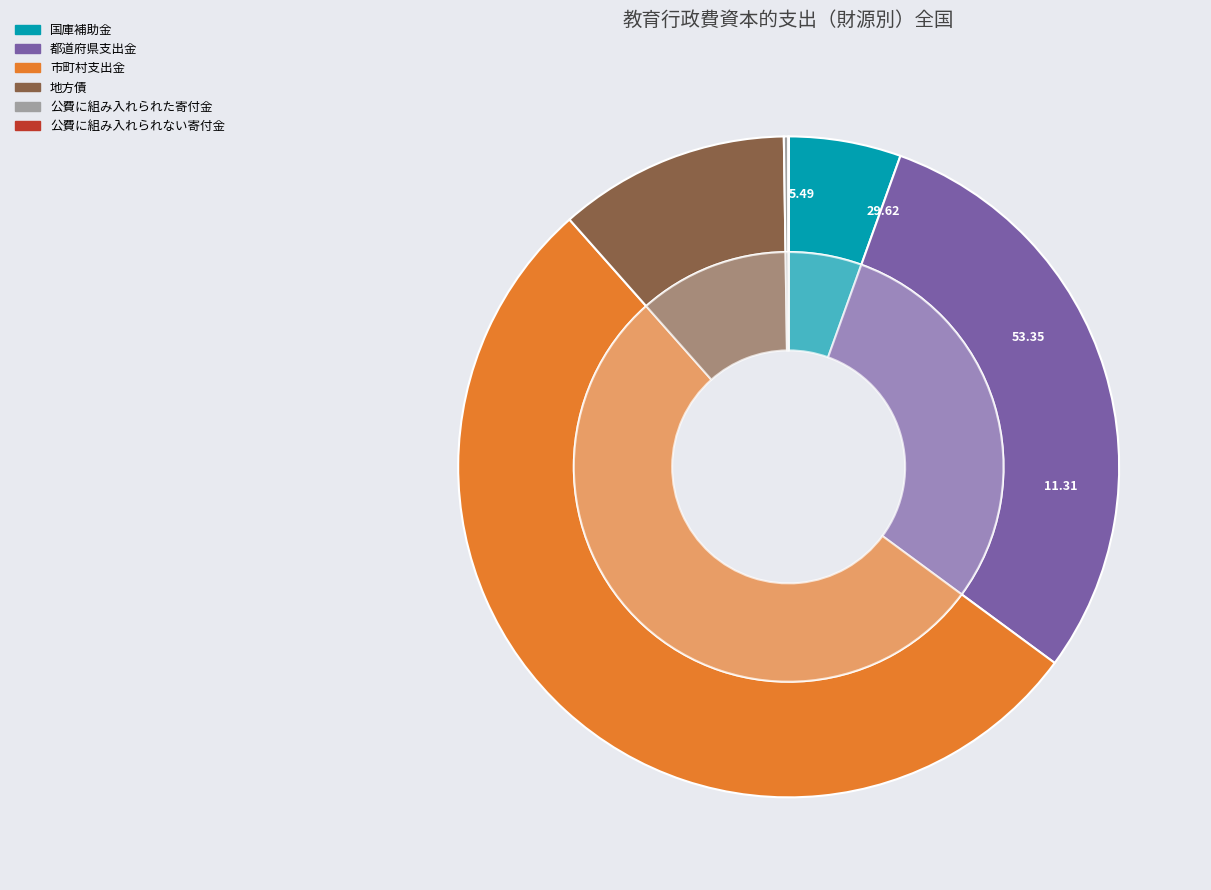

To the nearest percent, what is the combined percentage of 公費に組み入れられない寄付金 and 地方債?

11%